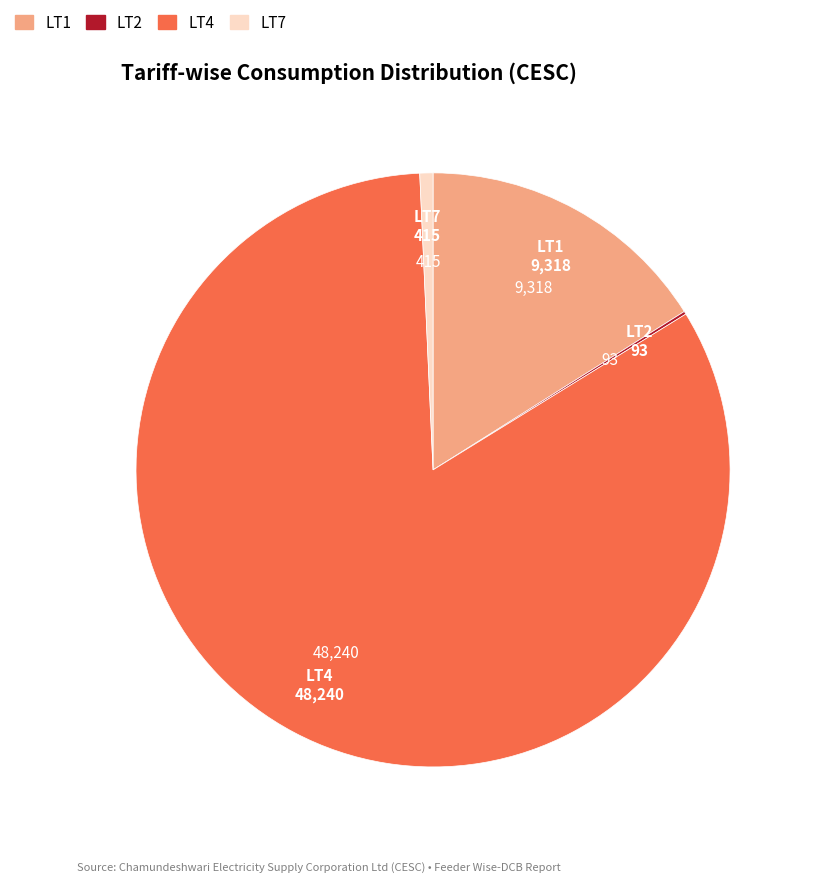

Is there any slice that represents more than half of the pie?

Yes